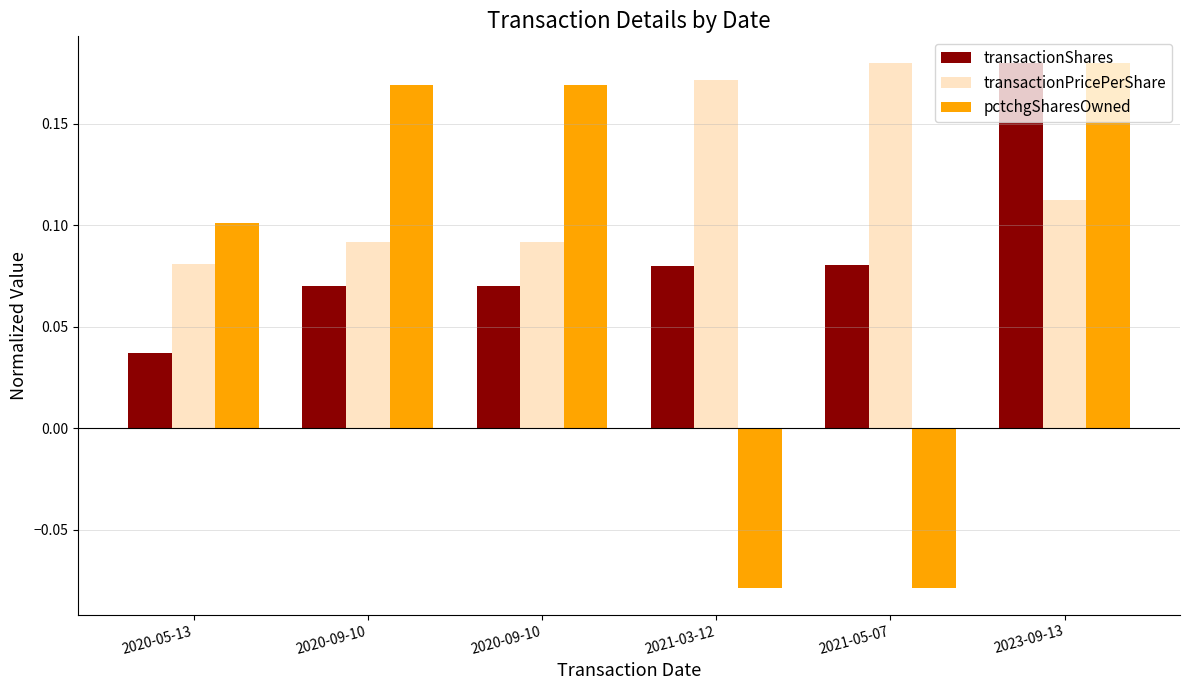

What is the approximate value of transactionShares at 2020-09-10?

0.1